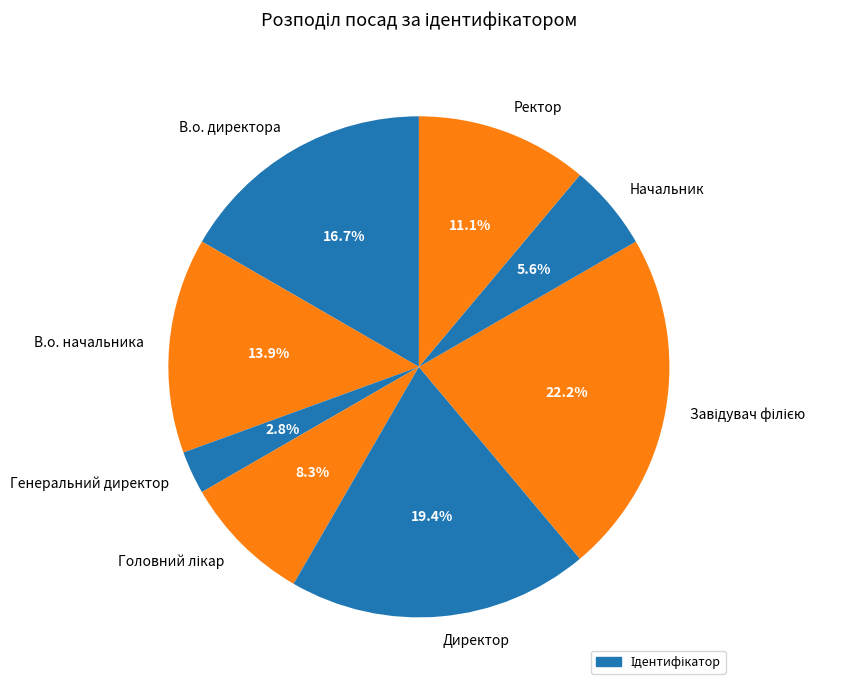

To the nearest percent, what percentage of the pie is Директор?

19%